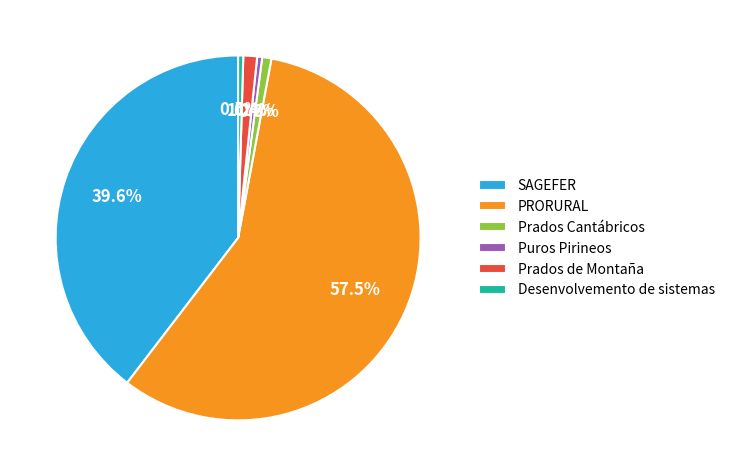

Which slice represents more than half of the pie?

PRORURAL